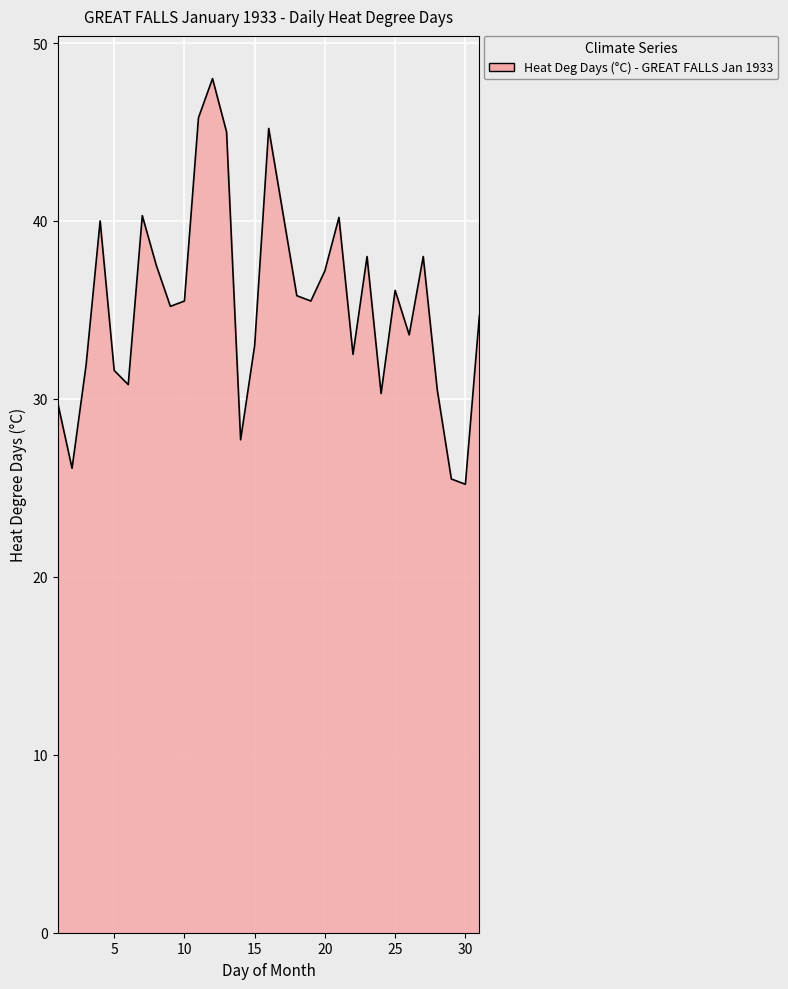

What is the difference between the maximum and minimum values?

22.8